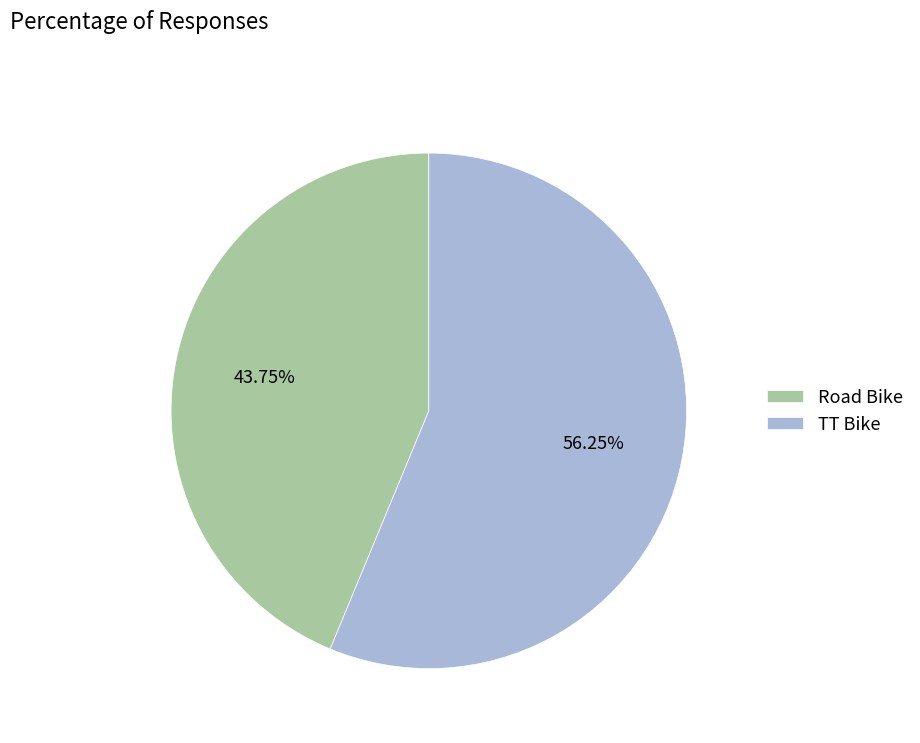

Is it true that TT Bike is 48% of the pie?

False